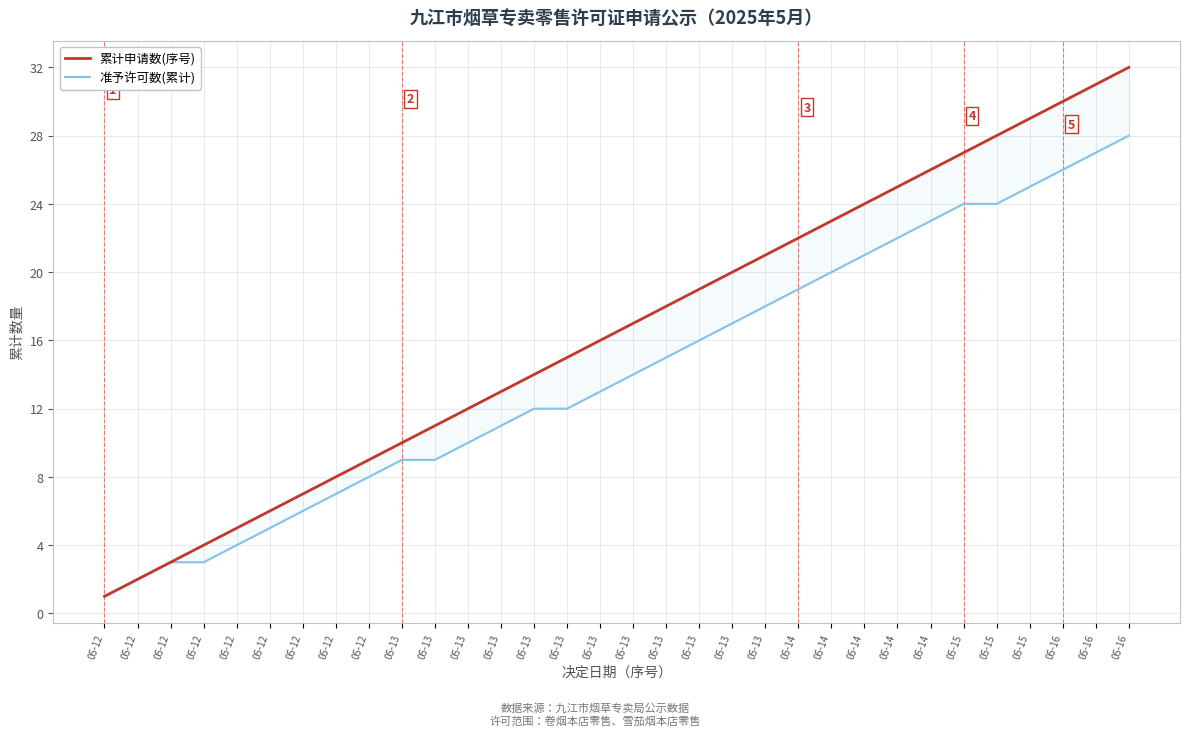

How many data points in 累计申请数(序号) are above 17?

15